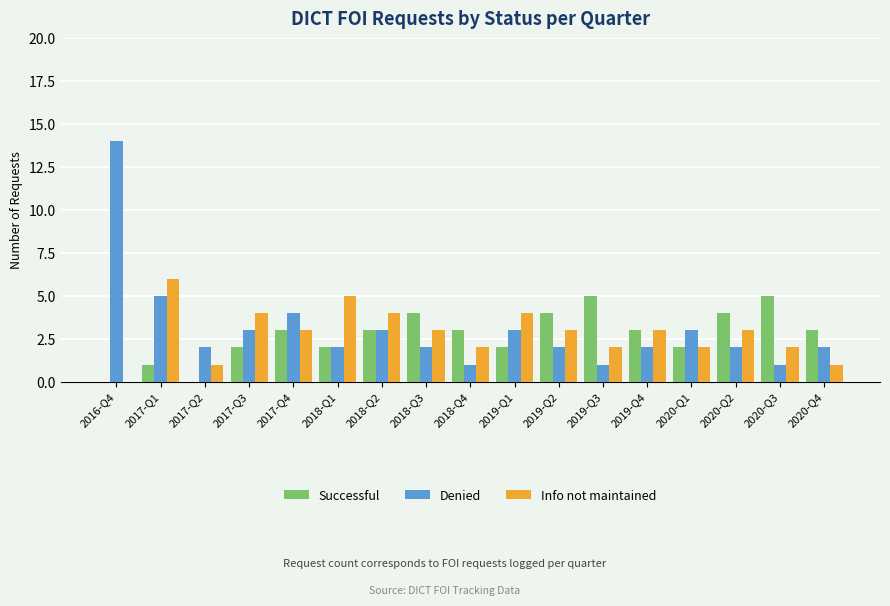

True or false: Info not maintained has a value of 5 at 2017-Q4.

False